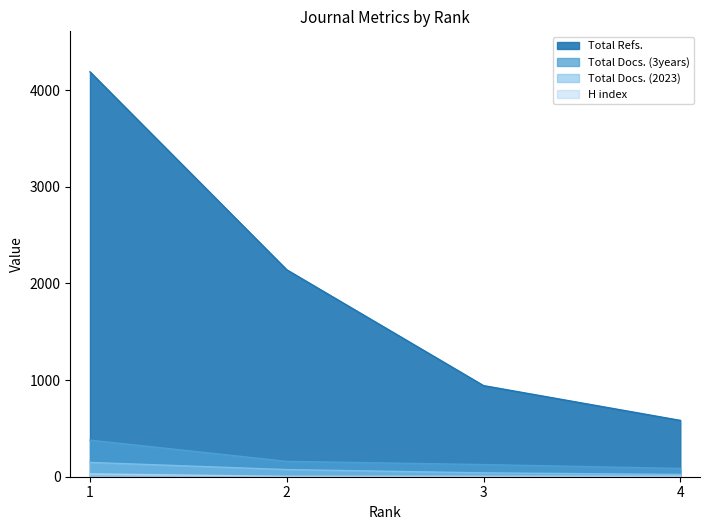

True or false: Total Refs. and Total Docs. (2023) intersect in this chart.

False